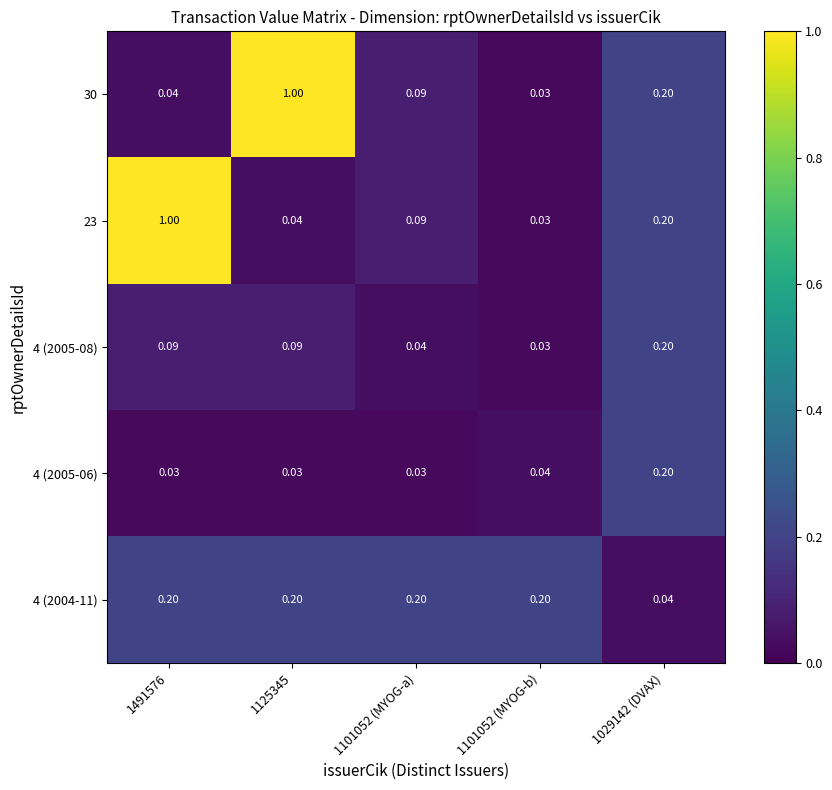

Is the value of 4 (2005-06) at 1491576 greater than the value of 30 at 1029142 (DVAX)?

No